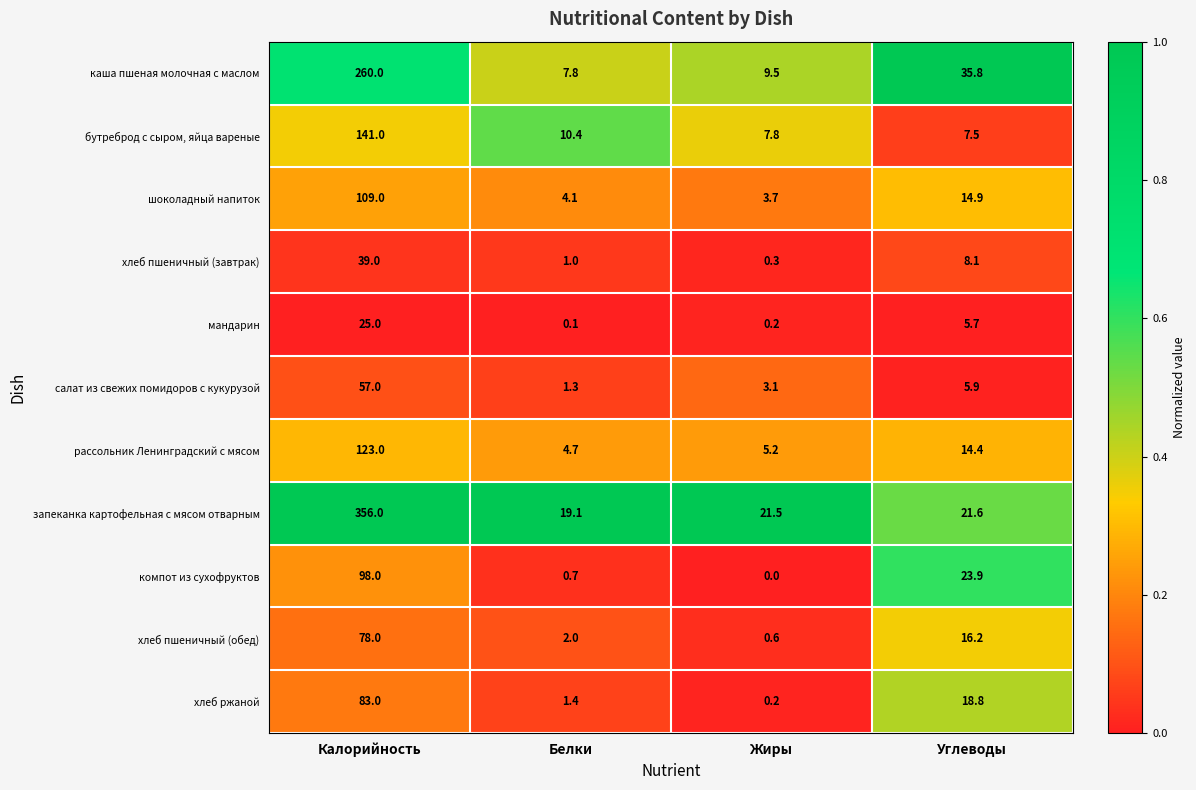

Count the number of data series in this chart.

11